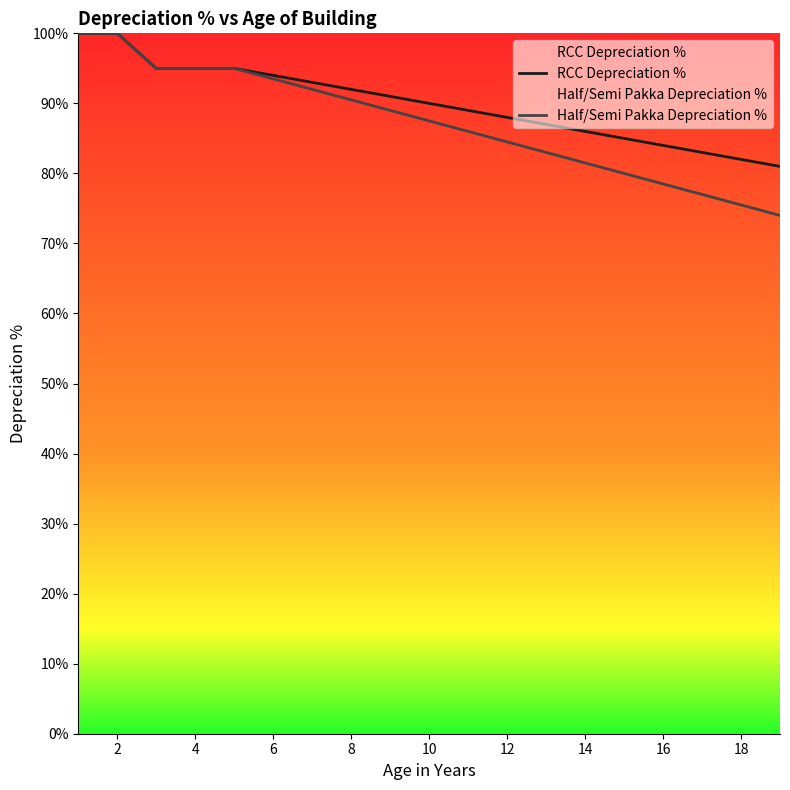

True or false: RCC Depreciation % has a value of 95.0 at 4.

True